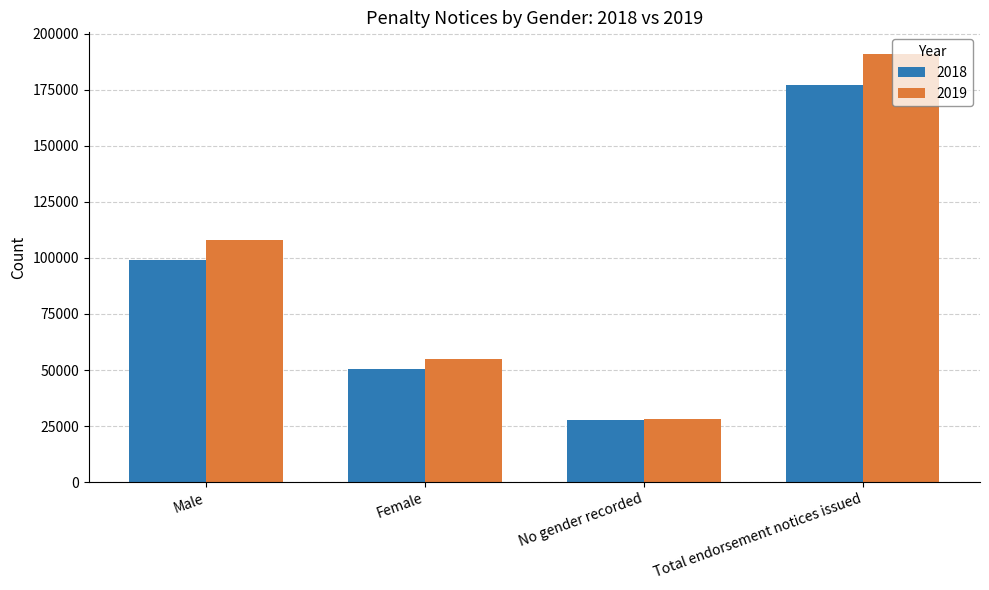

Is the value of 2019 at Male greater than the value of 2018 at No gender recorded?

Yes